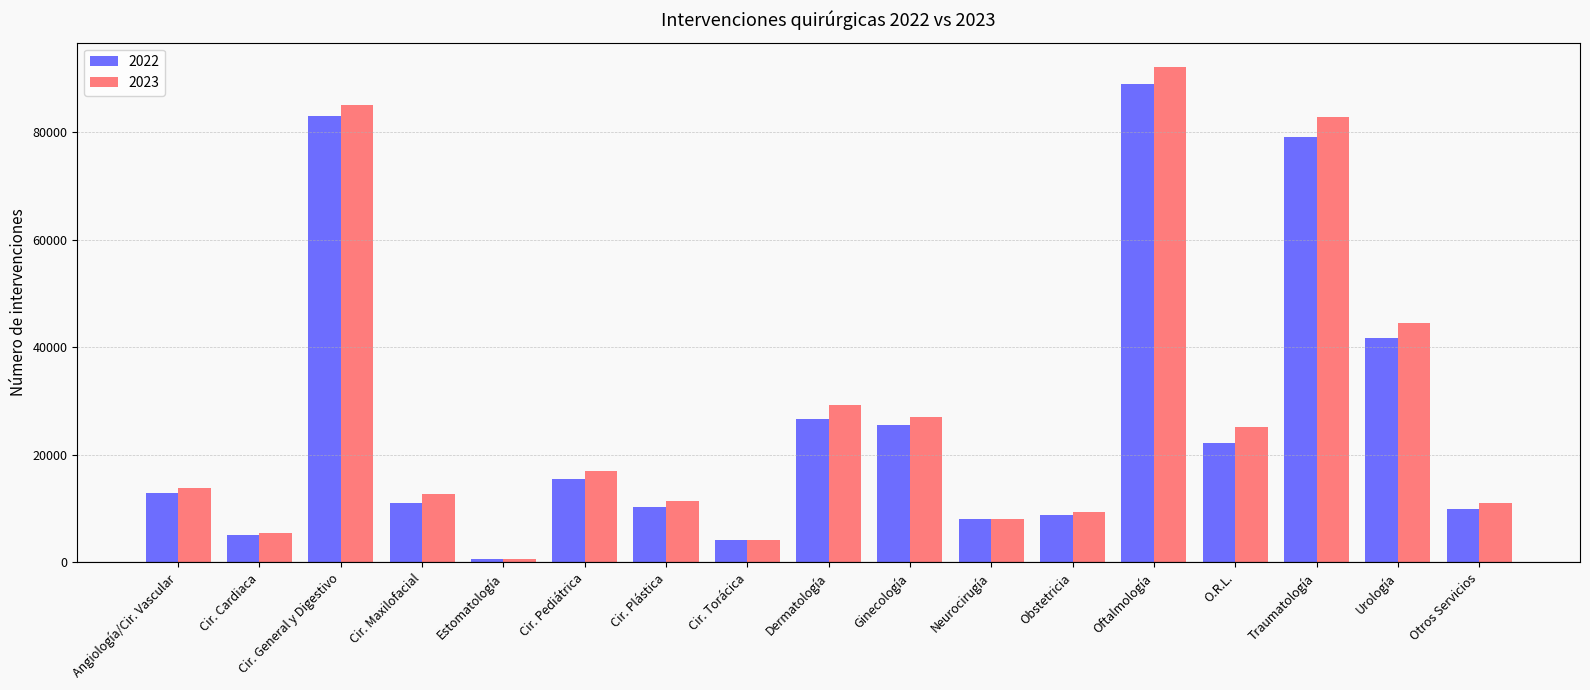

Count the number of categories in the chart.

17